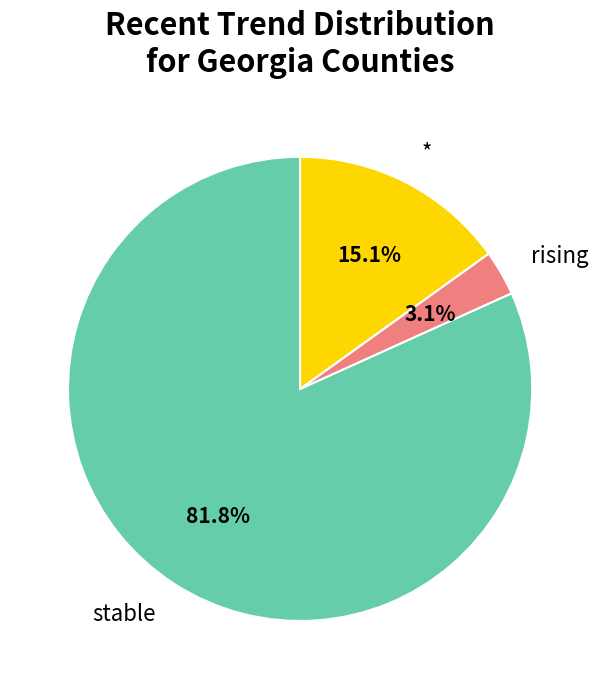

Do rising and stable together represent more than half of the pie?

Yes